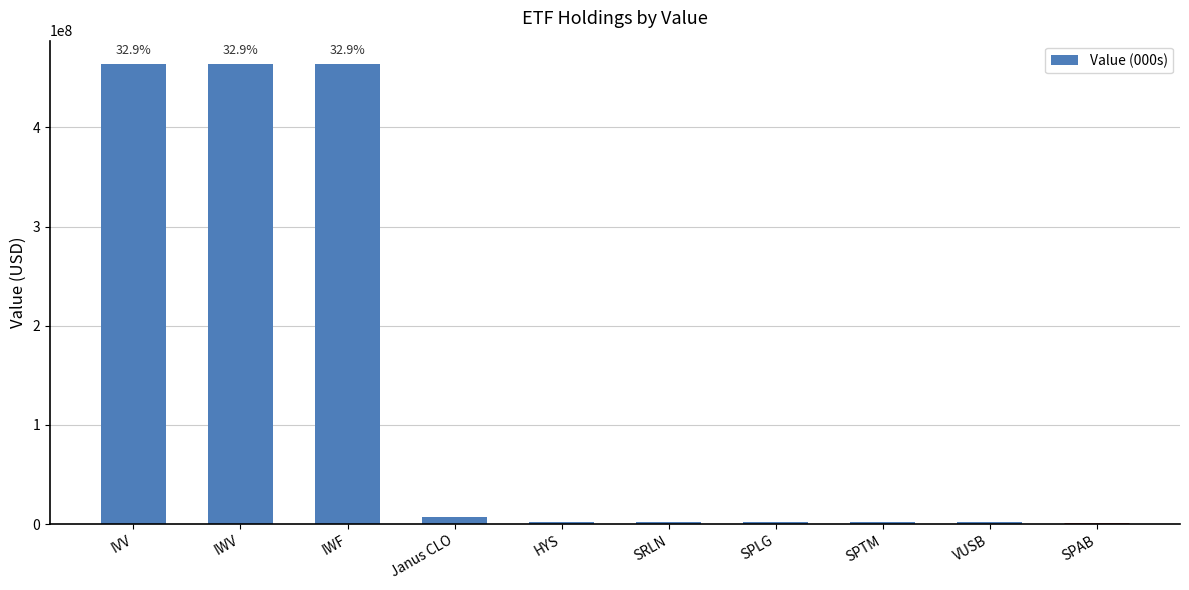

Where does the data first go above 2454000?

IVV